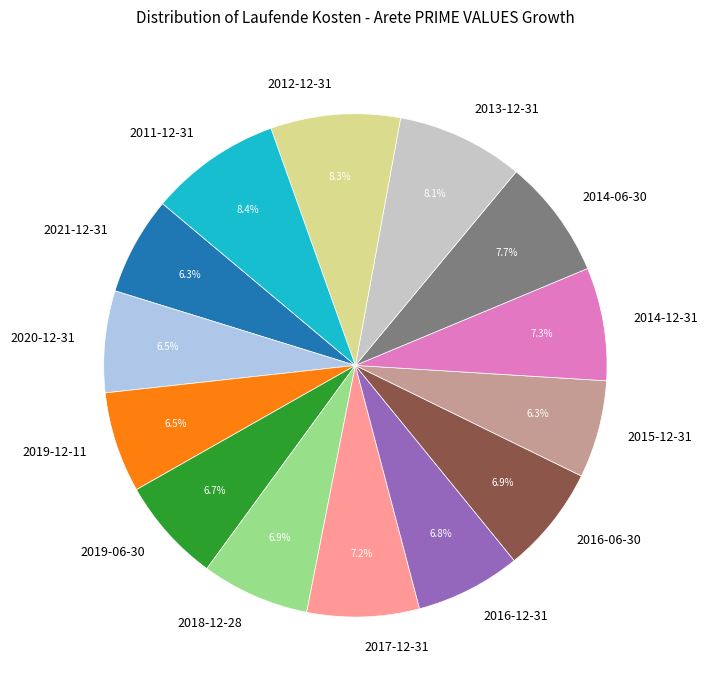

What percentage is the 2018-12-28 slice, to the nearest percent?

7%